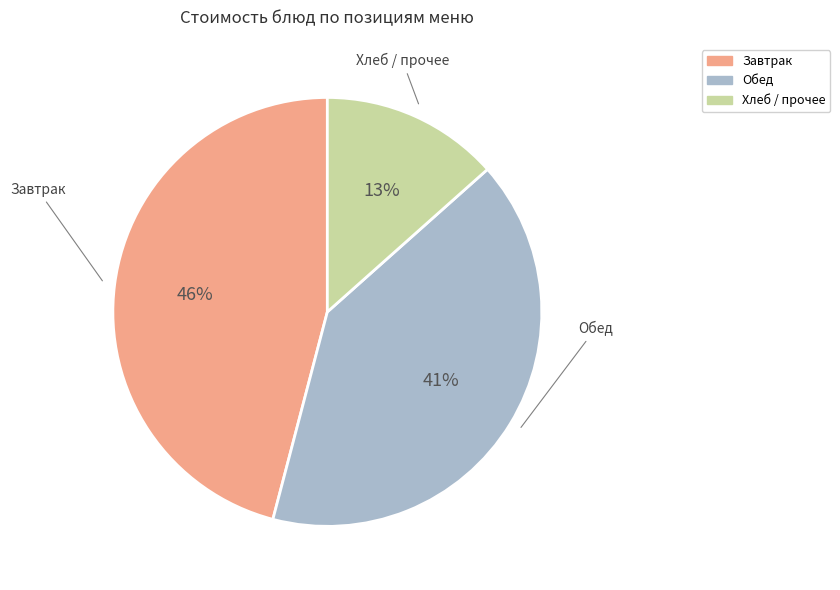

Does any single category account for the majority?

No